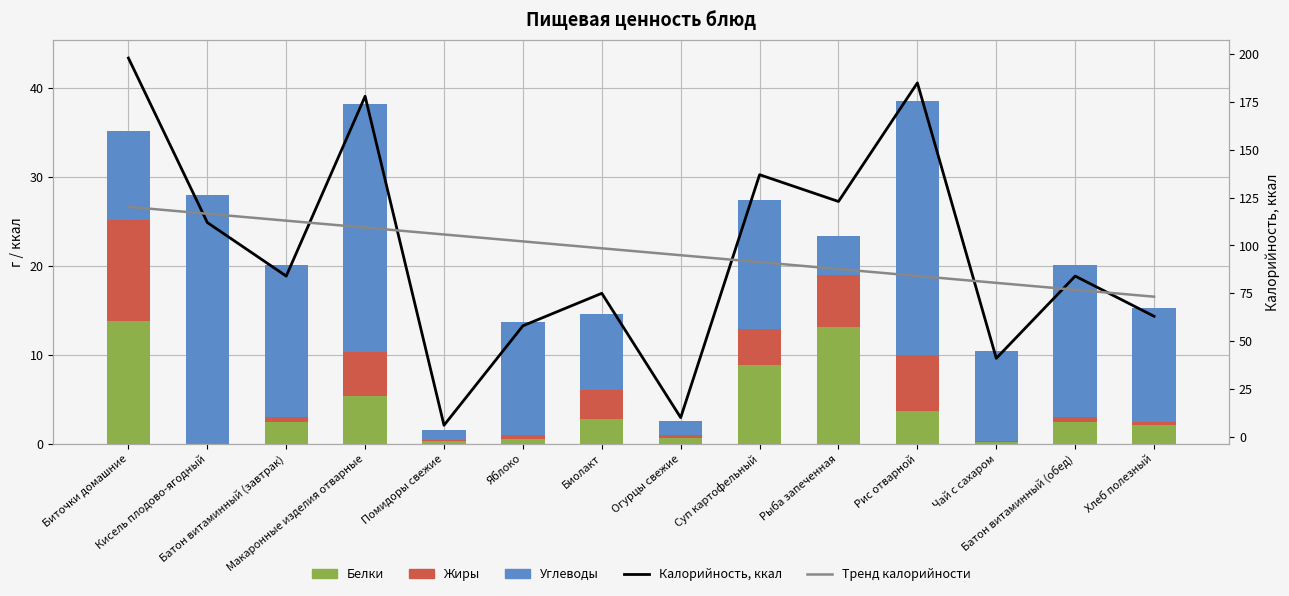

Count the number of categories in the chart.

14